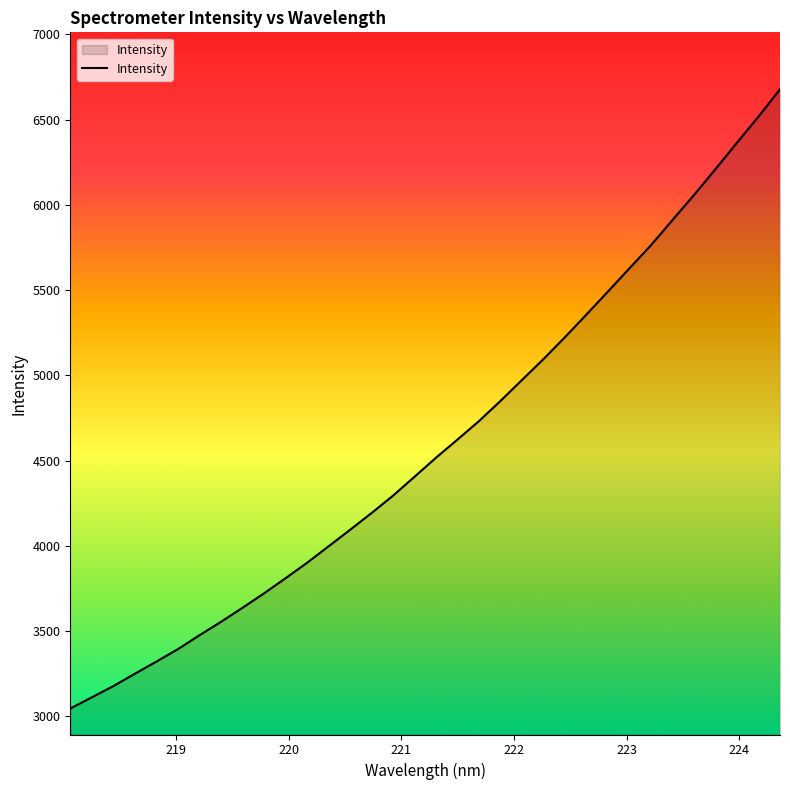

What is the difference between the maximum and minimum values?

3632.8